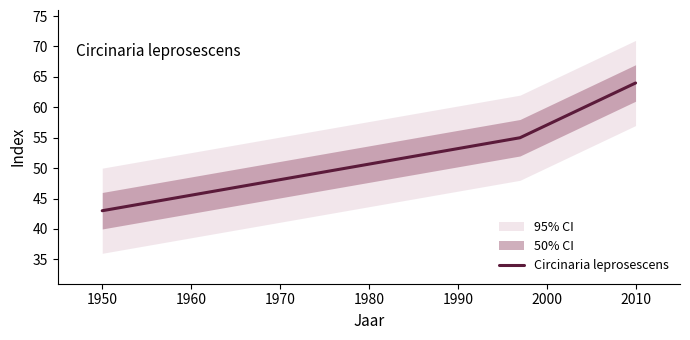

What is the smallest value displayed?

43